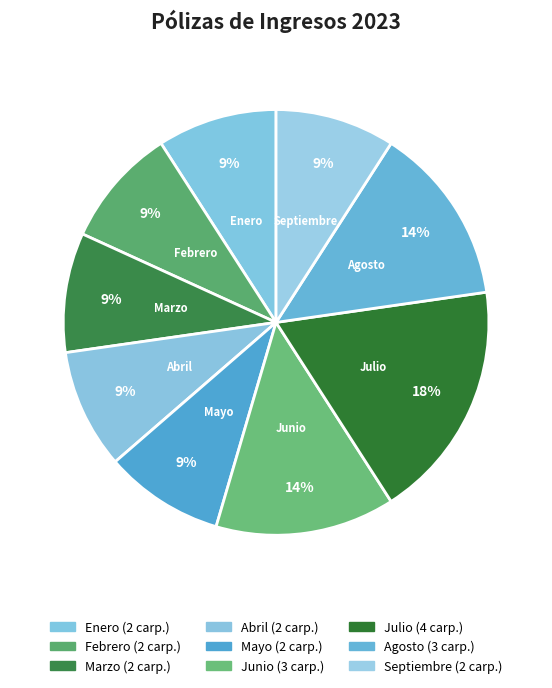

How much of the chart is everything except Febrero?

90.9%